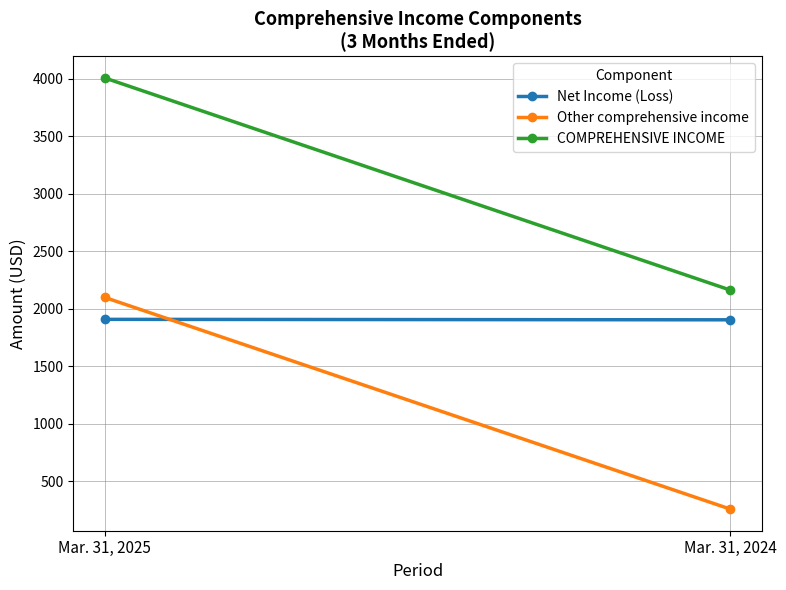

What is the difference between the maximum and minimum values in the Other comprehensive income series?

1841